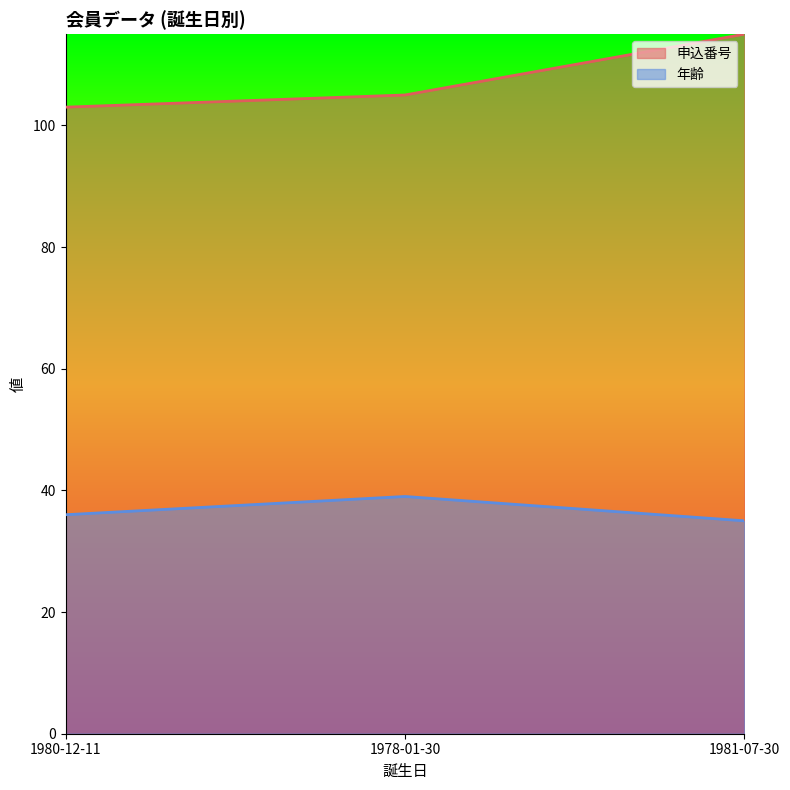

Which has a higher value, 1980-12-11 or 1981-07-30?

1981-07-30